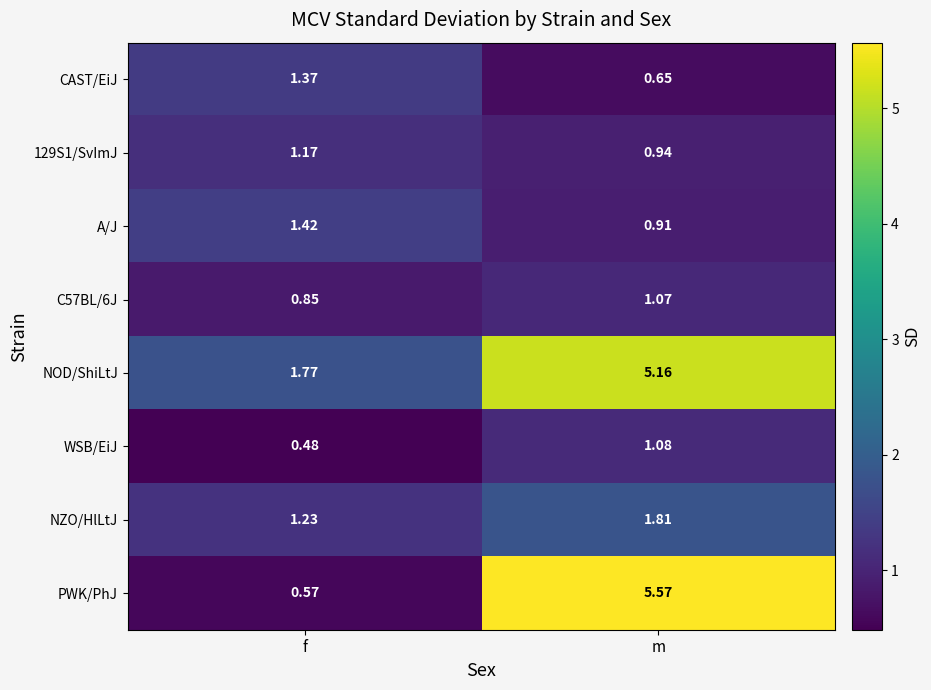

At which label does A/J reach its peak?

f